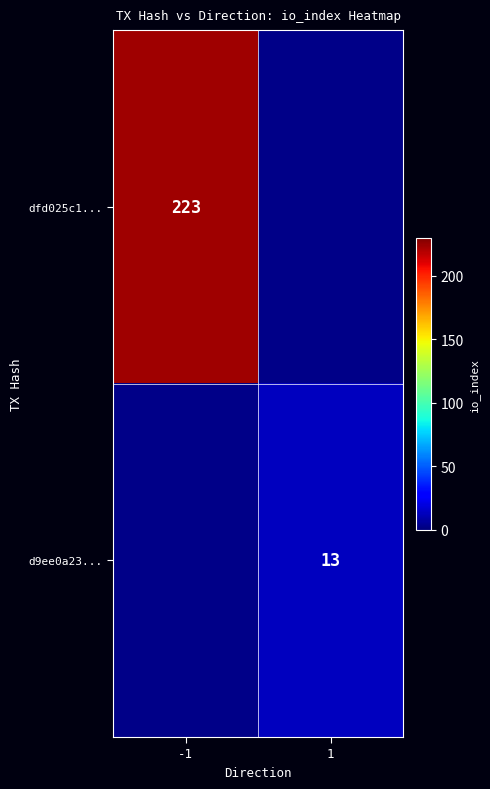

At how many categories does at least one series exceed 102?

1